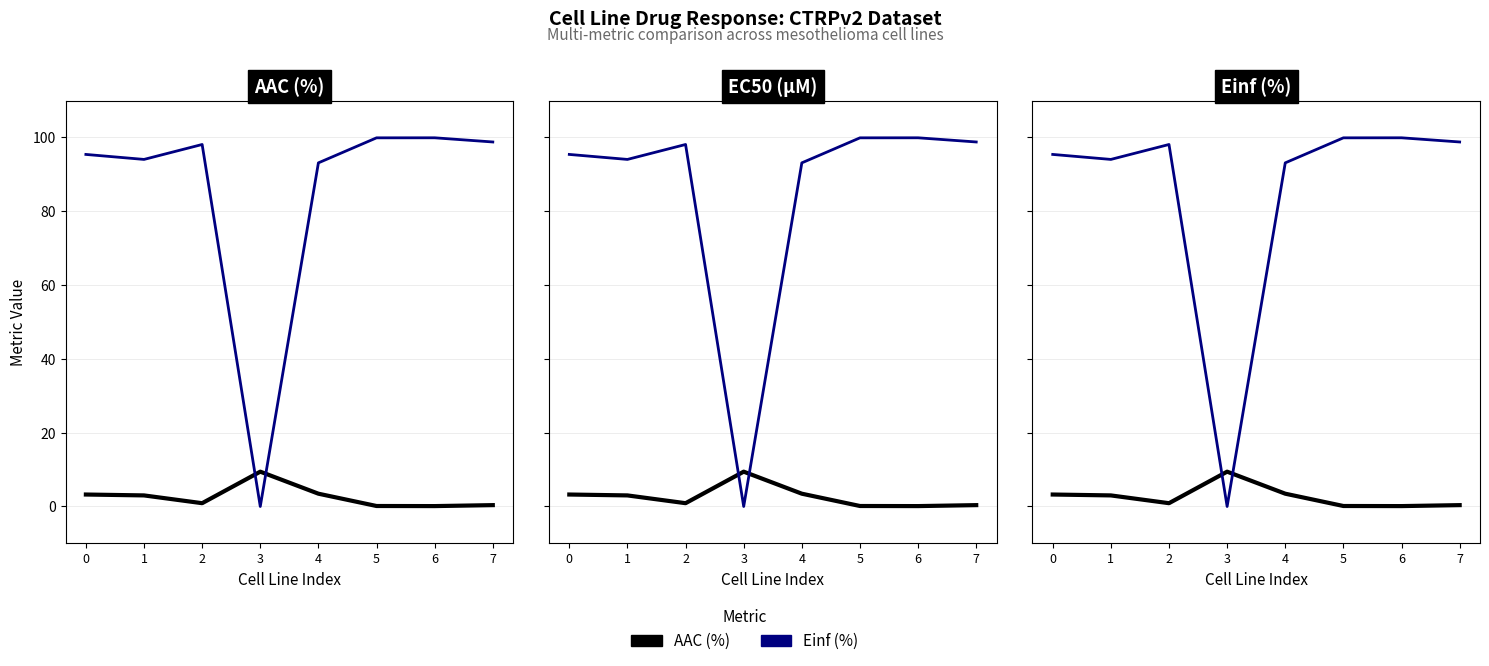

What is the spread (max minus min) of values at 6?

99.7